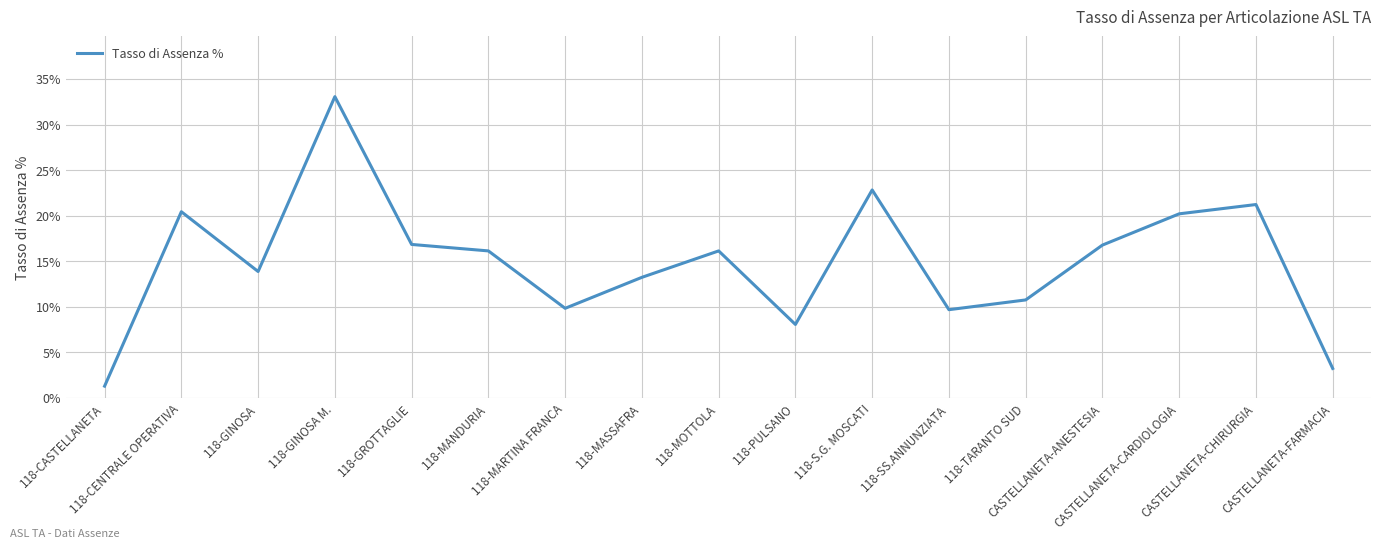

What is the difference between the maximum and minimum values?

31.8